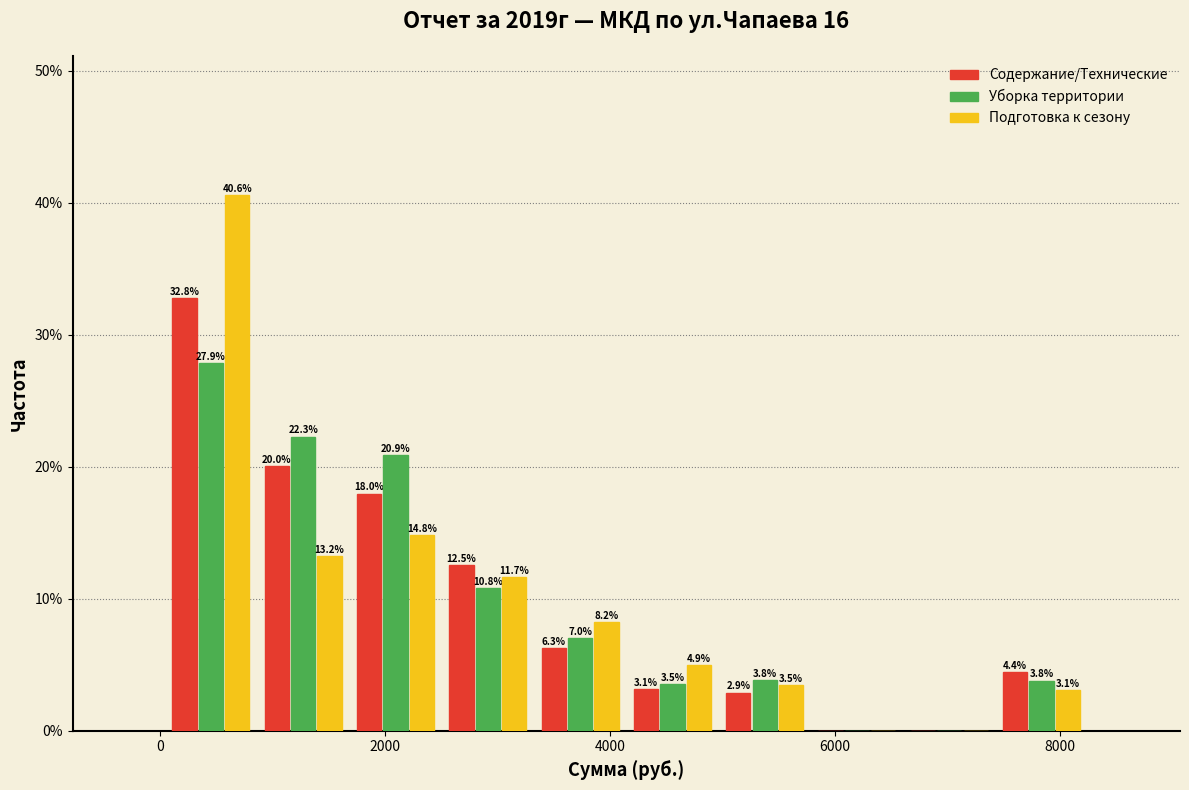

In the Содержание/Технические series, which range on the x-axis has the tallest bar?

0 to 800